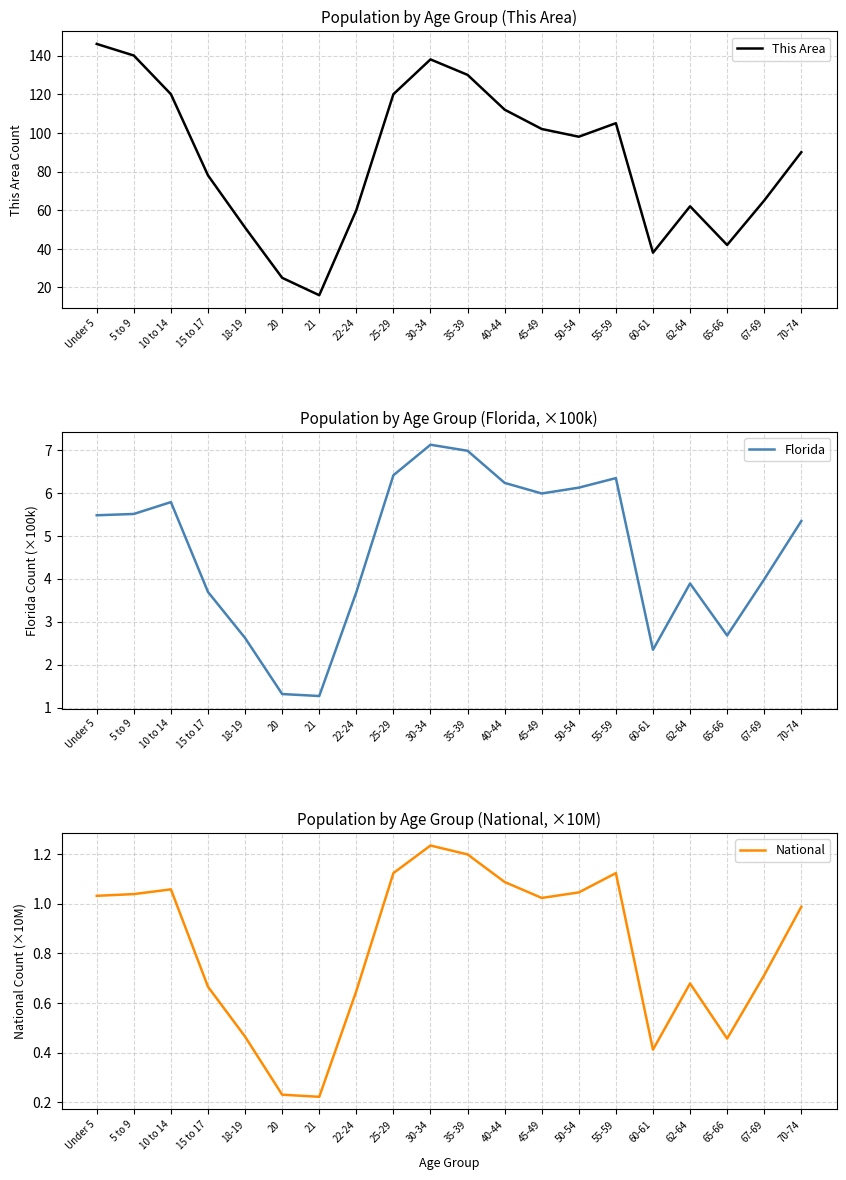

At which category does Florida reach its first local valley?

21